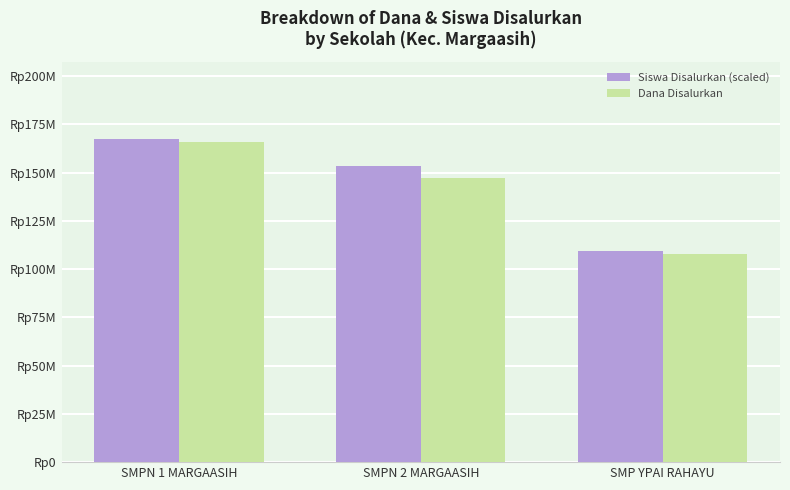

Between SMPN 2 MARGAASIH and SMP YPAI RAHAYU, which series saw the biggest shift?

Siswa Disalurkan (scaled)